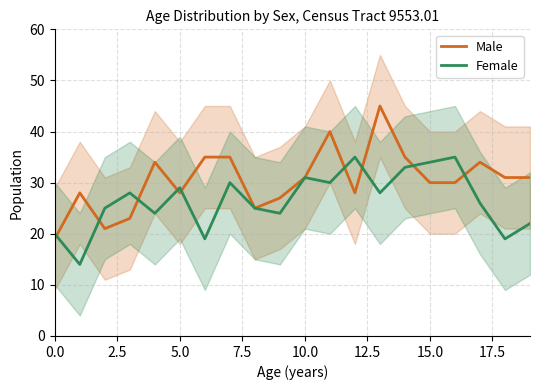

What is the difference between the highest and lowest values at 16?

5